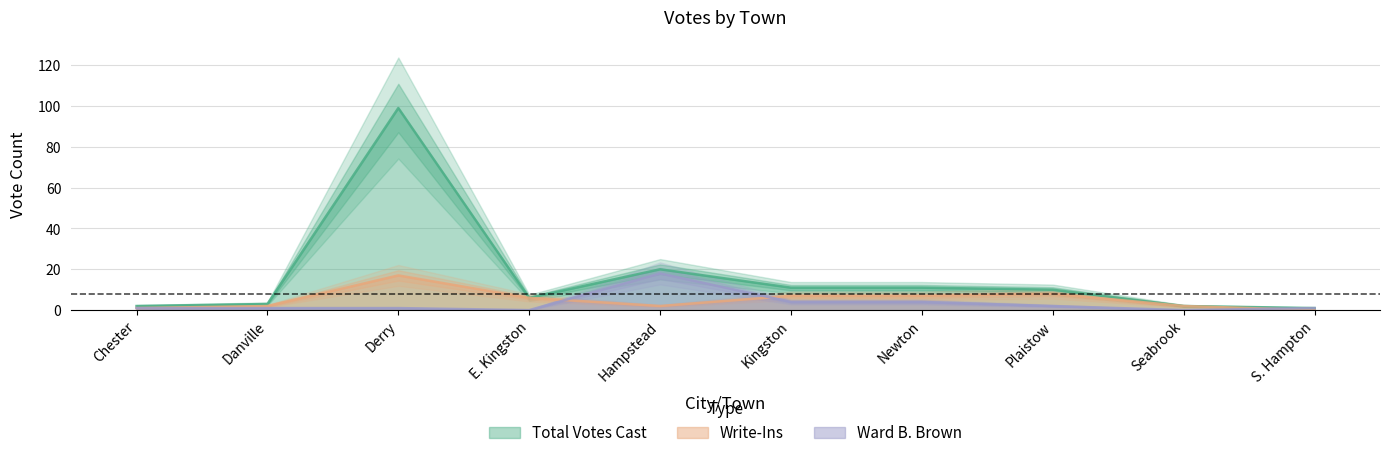

What is the maximum value for Write-Ins?

17